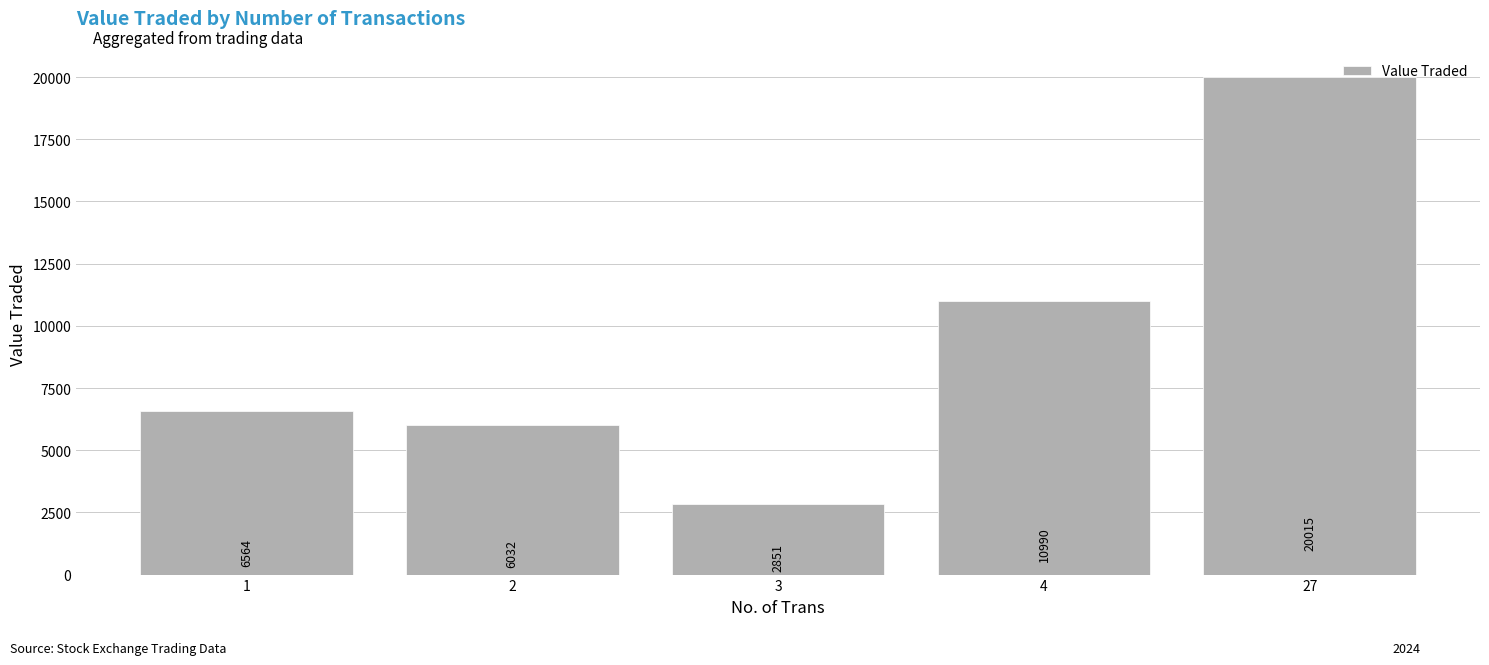

List the labels in order of value, smallest first.

3, 2, 1, 4, 27